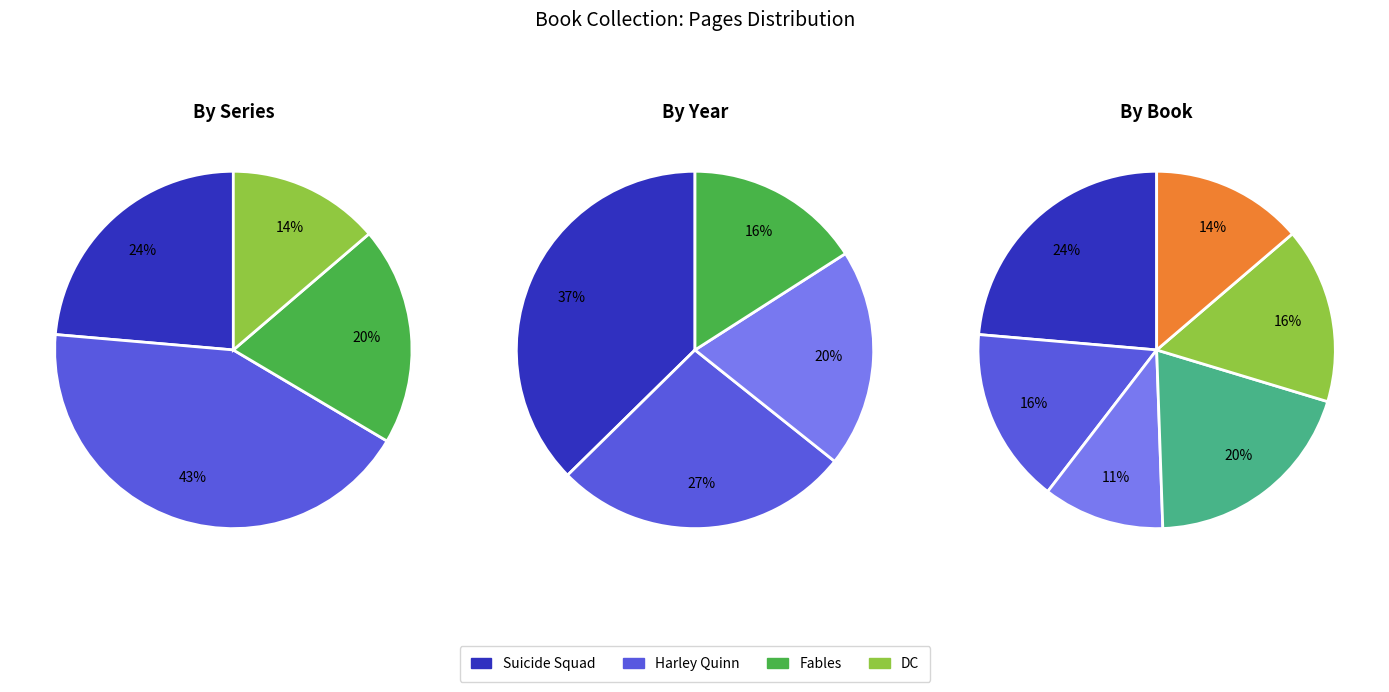

To the nearest percent, what percentage of the pie is 886?

16%